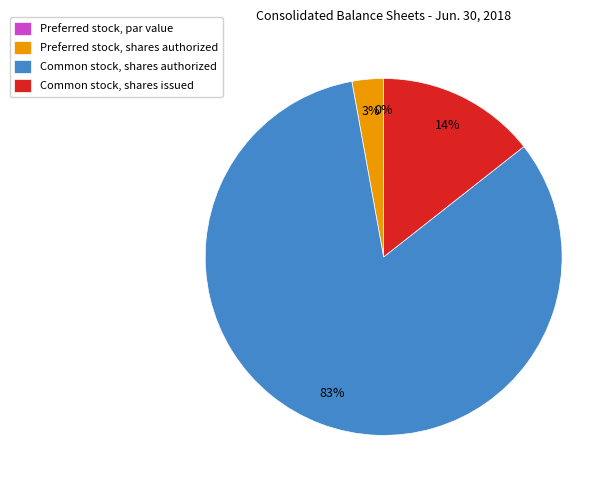

Is it true that Common stock, shares authorized is 83% of the pie?

True